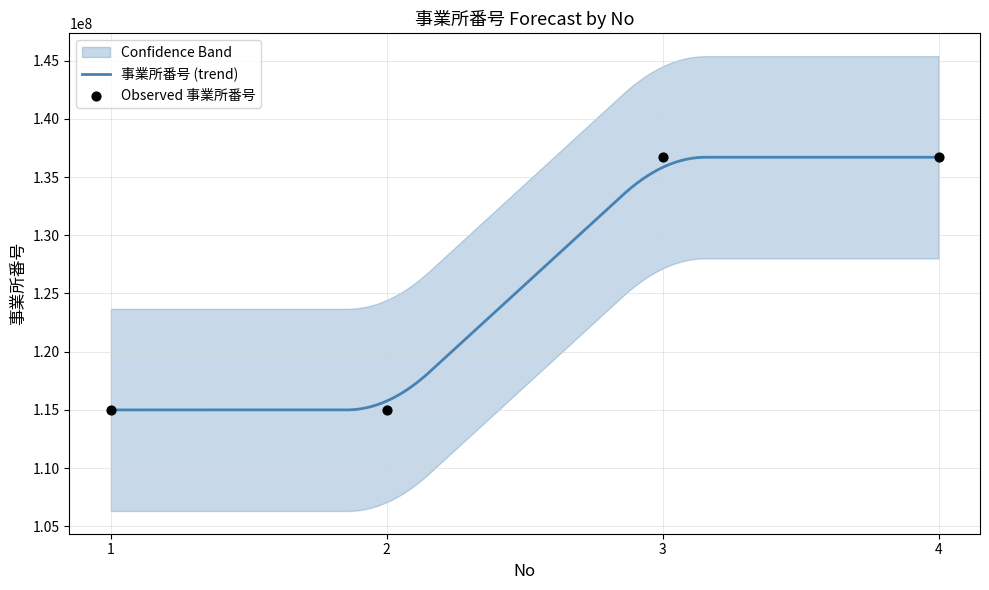

What is the change in value from 1 to 4?

+21700099